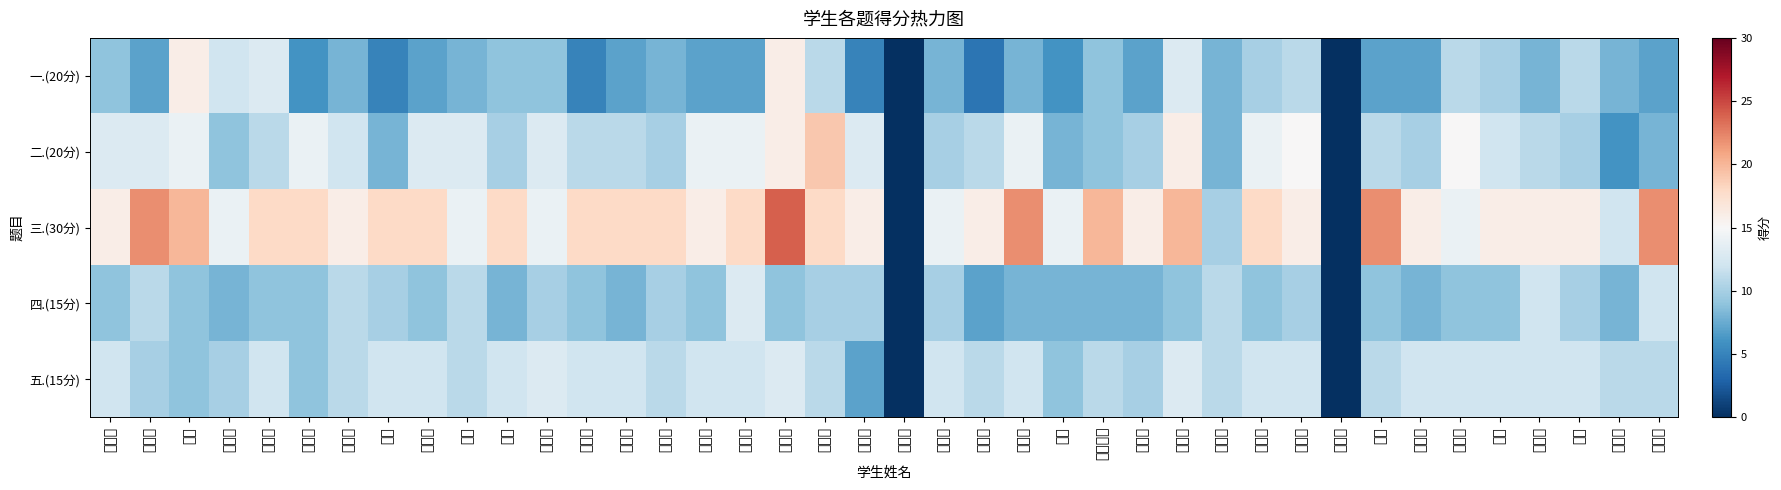

Reading left to right, transcribe all the data shown in this chart.

一.(20分): 卜凡硕=9	石中林=7	王卓=16	王艺静=12	刘世淋=13	刘开栋=6	吴红梅=8	李浩=5	魏振华=7	陈晨=8	孙慧=9	孙丽发=9	高健恒=5	李明峰=7	吴浩林=8	宋荣康=7	修丽坤=7	王鑫彤=16	刘远发=11	刘文龙=5	史世强=0	李建超=8	刘镓铭=4	王靖俭=8	盛旭=6	蒋万青山=9	吴文清=7	谢书琪=13	周烨锋=8	席浩源=10	吴城烁=11	王莉萍=0	杨磊=7	许丙艳=7	张国建=11	罗伟=10	杨雪纯=8	杨睿=11	张羽桐=8	钟舒柳=7
二.(20分): 卜凡硕=13	石中林=13	王卓=14	王艺静=9	刘世淋=11	刘开栋=14	吴红梅=12	李浩=8	魏振华=13	陈晨=13	孙慧=10	孙丽发=13	高健恒=11	李明峰=11	吴浩林=10	宋荣康=14	修丽坤=14	王鑫彤=16	刘远发=19	刘文龙=13	史世强=0	李建超=10	刘镓铭=11	王靖俭=14	盛旭=8	蒋万青山=9	吴文清=10	谢书琪=16	周烨锋=8	席浩源=14	吴城烁=15	王莉萍=0	杨磊=11	许丙艳=10	张国建=15	罗伟=12	杨雪纯=11	杨睿=10	张羽桐=6	钟舒柳=8
三.(30分): 卜凡硕=16	石中林=22	王卓=20	王艺静=14	刘世淋=18	刘开栋=18	吴红梅=16	李浩=18	魏振华=18	陈晨=14	孙慧=18	孙丽发=14	高健恒=18	李明峰=18	吴浩林=18	宋荣康=16	修丽坤=18	王鑫彤=24	刘远发=18	刘文龙=16	史世强=0	李建超=14	刘镓铭=16	王靖俭=22	盛旭=14	蒋万青山=20	吴文清=16	谢书琪=20	周烨锋=10	席浩源=18	吴城烁=16	王莉萍=0	杨磊=22	许丙艳=16	张国建=14	罗伟=16	杨雪纯=16	杨睿=16	张羽桐=12	钟舒柳=22
四.(15分): 卜凡硕=9	石中林=11	王卓=9	王艺静=8	刘世淋=9	刘开栋=9	吴红梅=11	李浩=10	魏振华=9	陈晨=11	孙慧=8	孙丽发=10	高健恒=9	李明峰=8	吴浩林=10	宋荣康=9	修丽坤=13	王鑫彤=9	刘远发=10	刘文龙=10	史世强=0	李建超=10	刘镓铭=7	王靖俭=8	盛旭=8	蒋万青山=8	吴文清=8	谢书琪=9	周烨锋=11	席浩源=9	吴城烁=10	王莉萍=0	杨磊=9	许丙艳=8	张国建=9	罗伟=9	杨雪纯=12	杨睿=10	张羽桐=8	钟舒柳=12
五.(15分): 卜凡硕=12	石中林=10	王卓=9	王艺静=10	刘世淋=12	刘开栋=9	吴红梅=11	李浩=12	魏振华=12	陈晨=11	孙慧=12	孙丽发=13	高健恒=12	李明峰=12	吴浩林=11	宋荣康=12	修丽坤=12	王鑫彤=13	刘远发=11	刘文龙=7	史世强=0	李建超=12	刘镓铭=11	王靖俭=12	盛旭=9	蒋万青山=11	吴文清=10	谢书琪=13	周烨锋=11	席浩源=12	吴城烁=12	王莉萍=0	杨磊=11	许丙艳=12	张国建=12	罗伟=12	杨雪纯=12	杨睿=12	张羽桐=11	钟舒柳=11